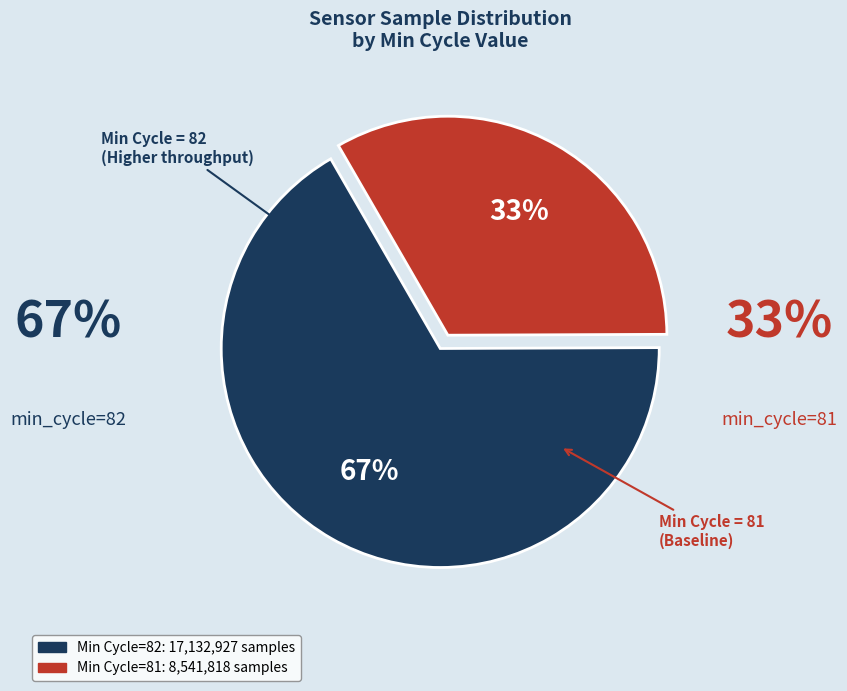

Does any single category account for the majority?

Yes